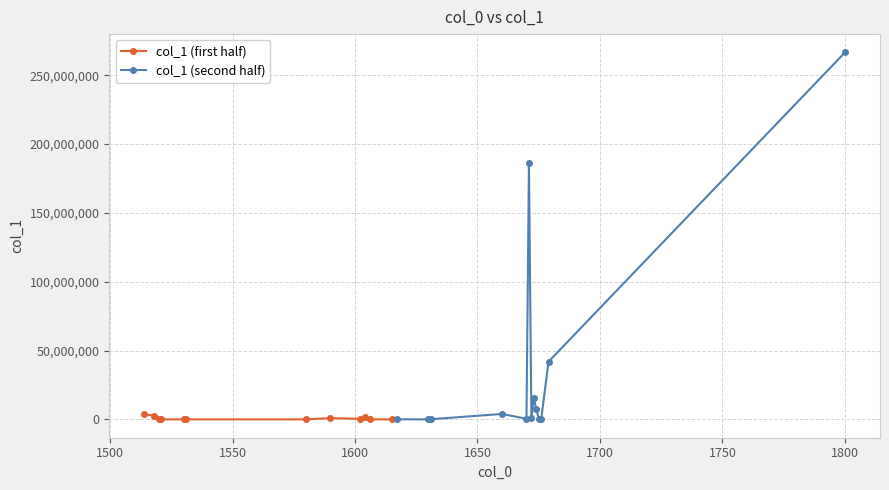

The value at 1602 is 398991.9. True or false?

True